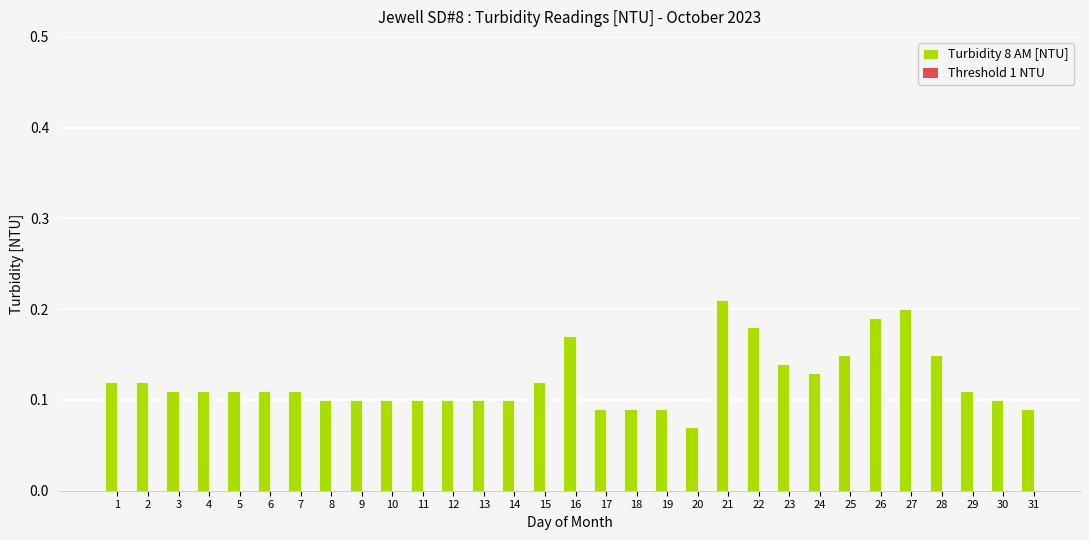

Where is the data nearest to the value 0?

20